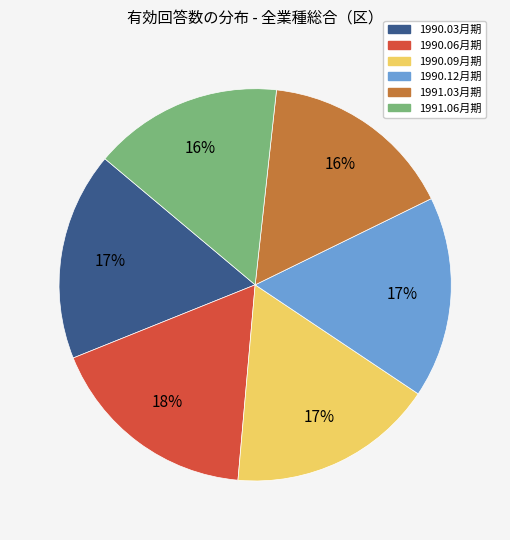

How many slices are in this pie chart?

6